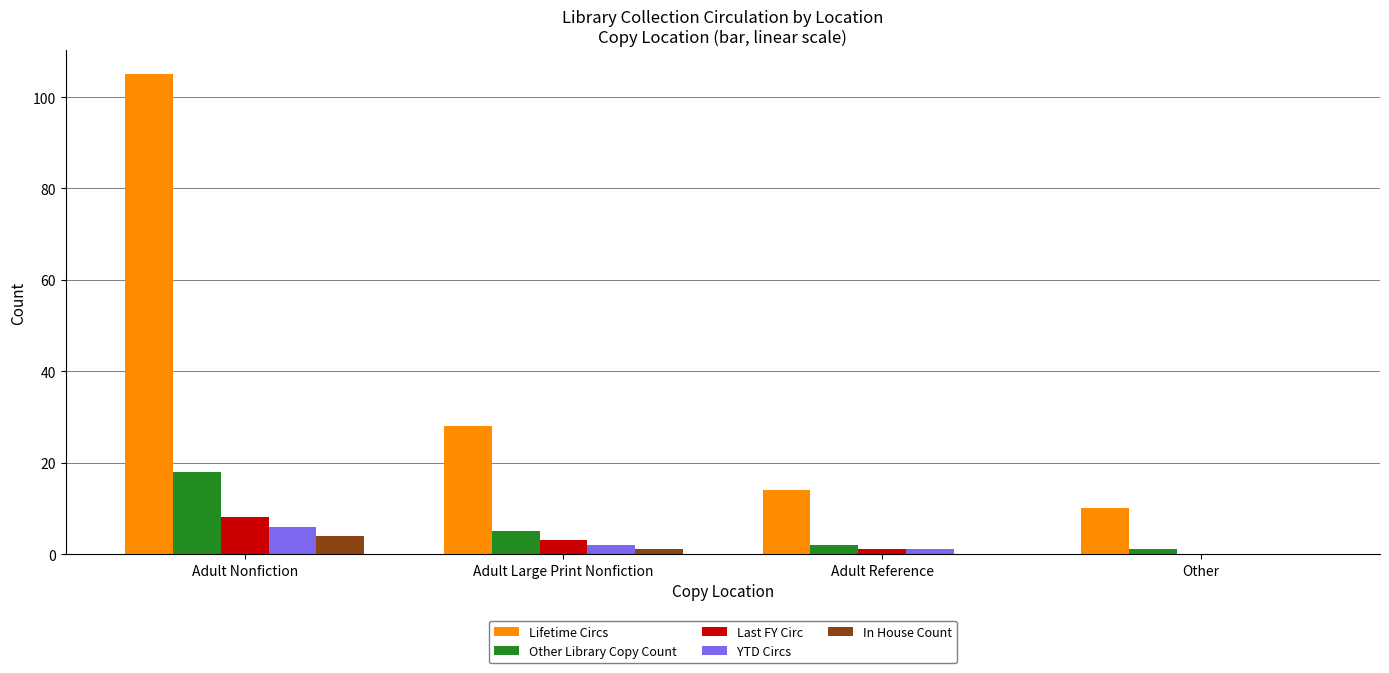

What is the sum of all Lifetime Circs values?

157